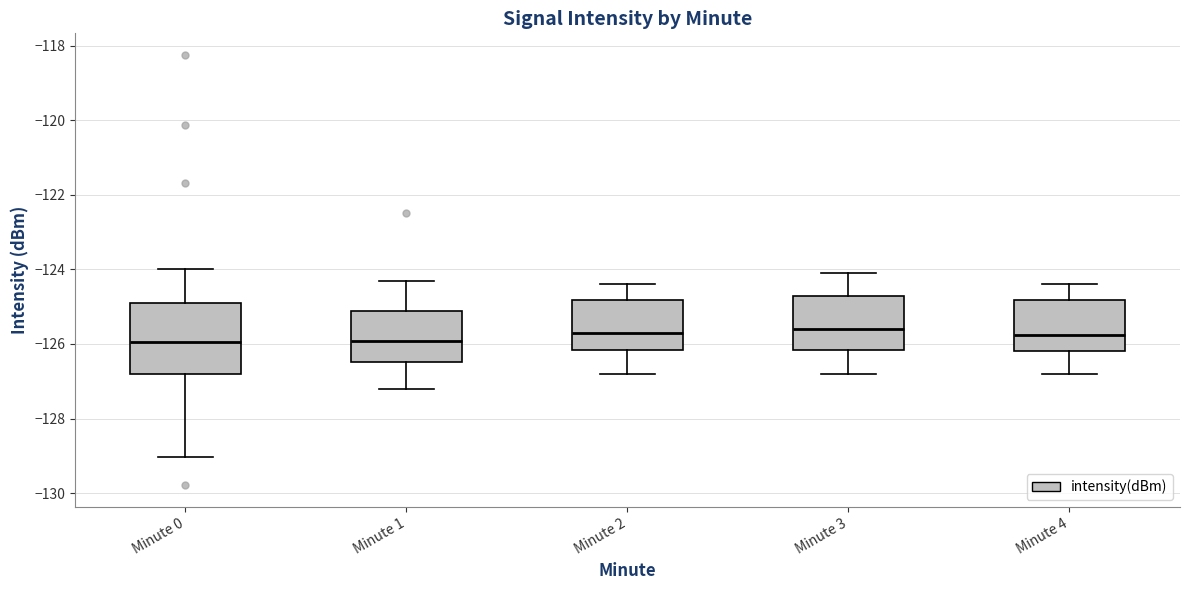

Where does the lower whisker of the box for Minute 3 end on the y-axis? The values are not printed on the chart, so give them approximately, as read against the axis.

-126.8